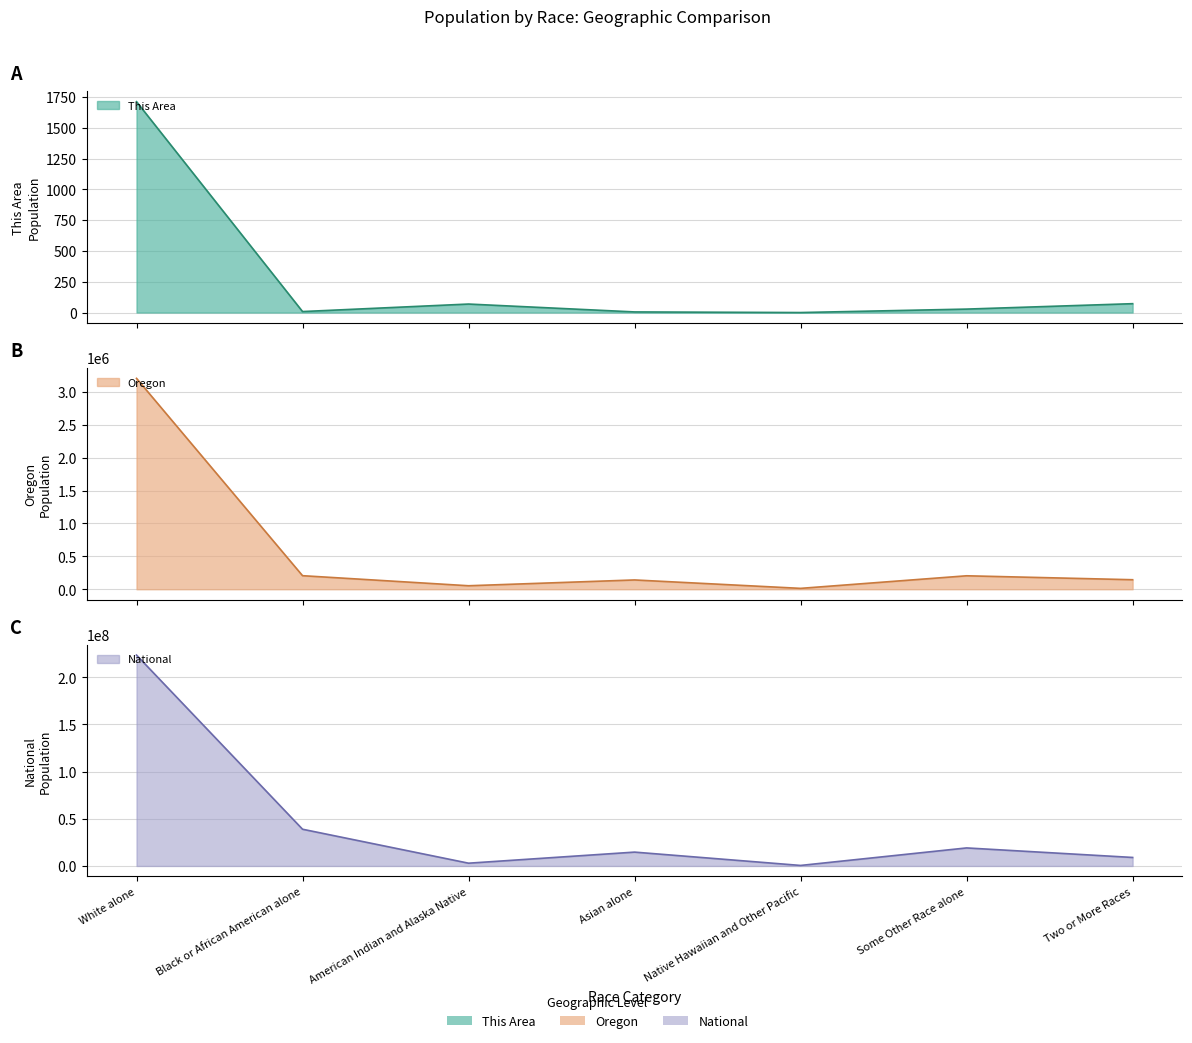

What is the lowest value of the National series?

540013